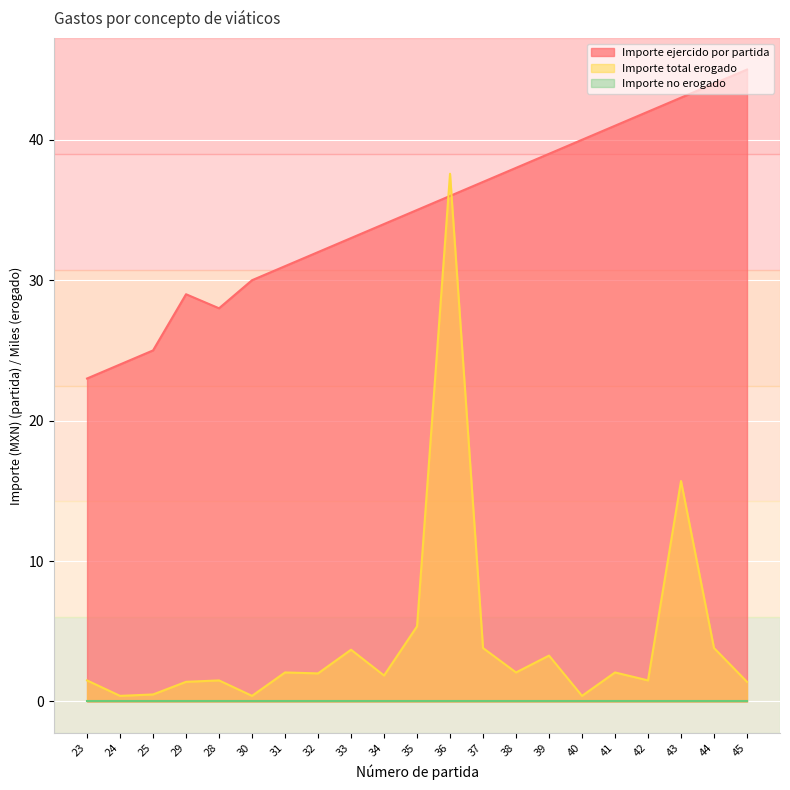

The Importe total erogado series shows 9.6 at 36. True or false?

False